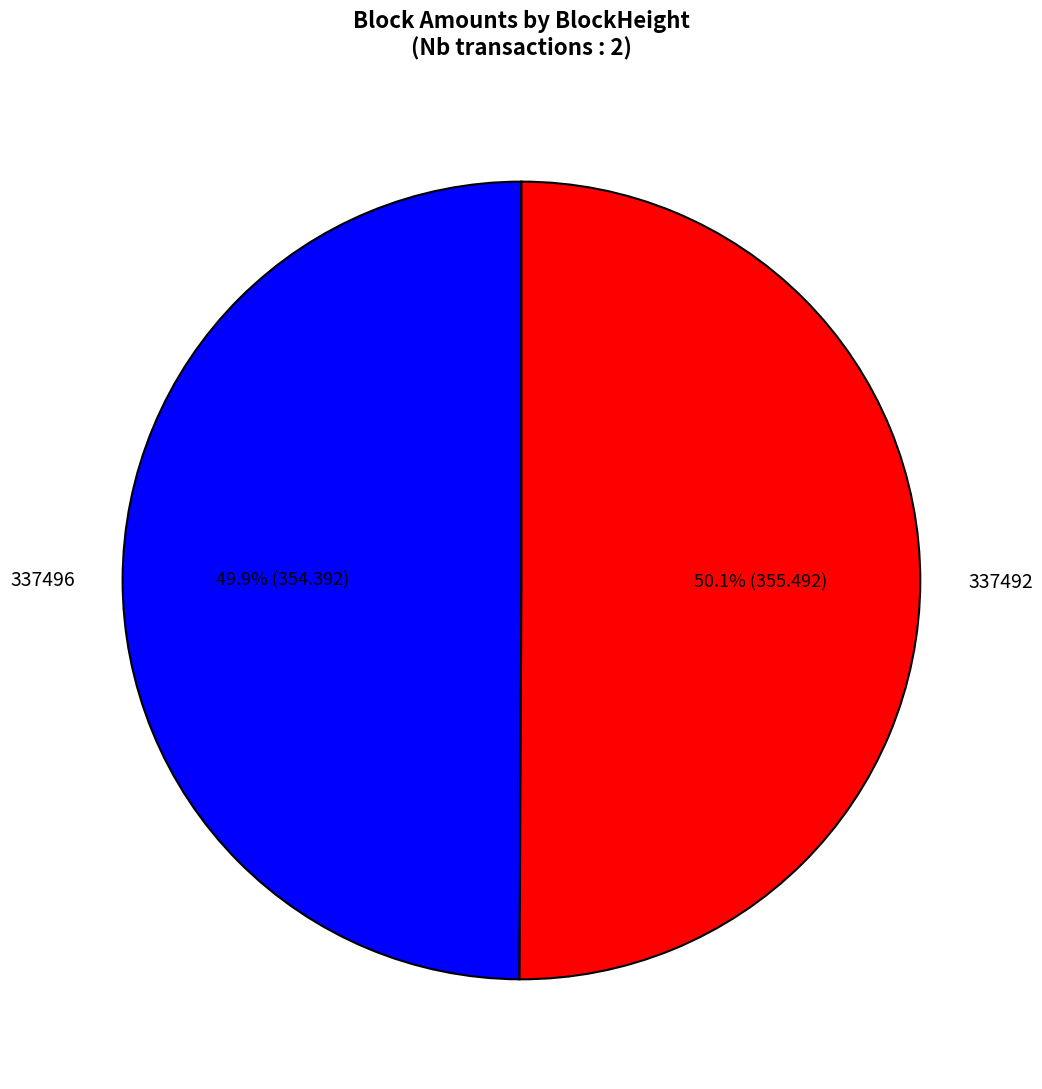

What is the ratio of the value at 337492 to the value at 337496?

1.0